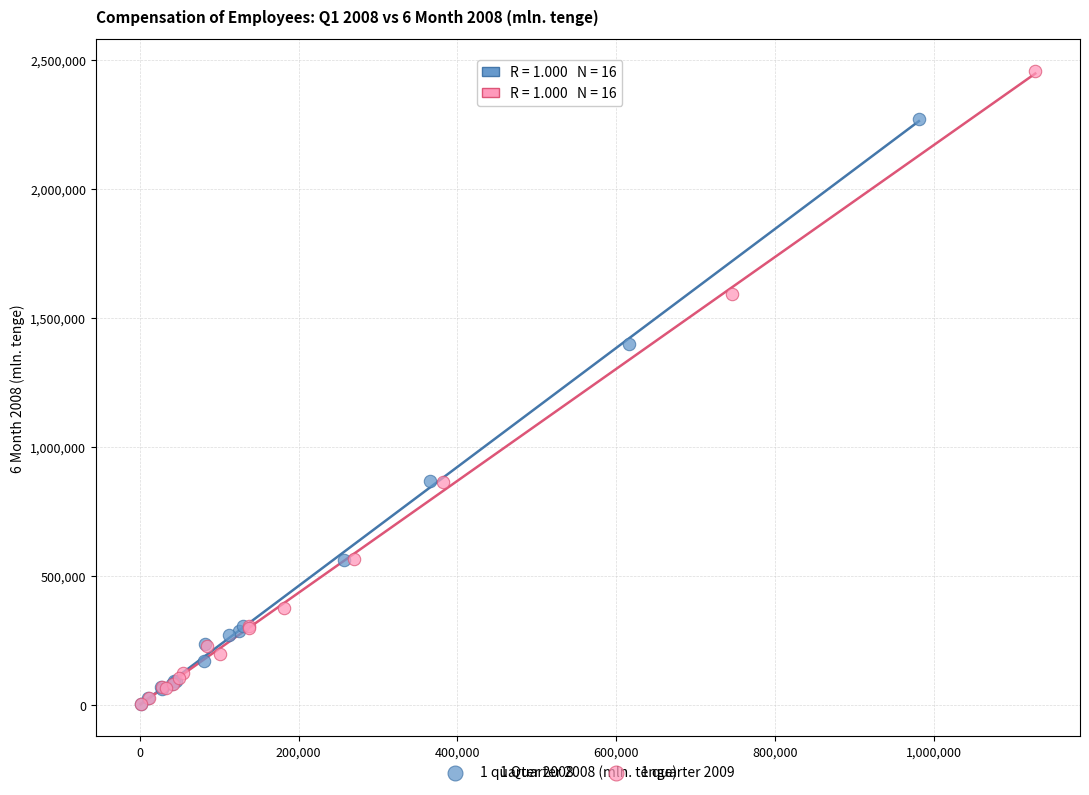

What are all the series names shown in the legend?

1 quarter 2008, 1 quarter 2009